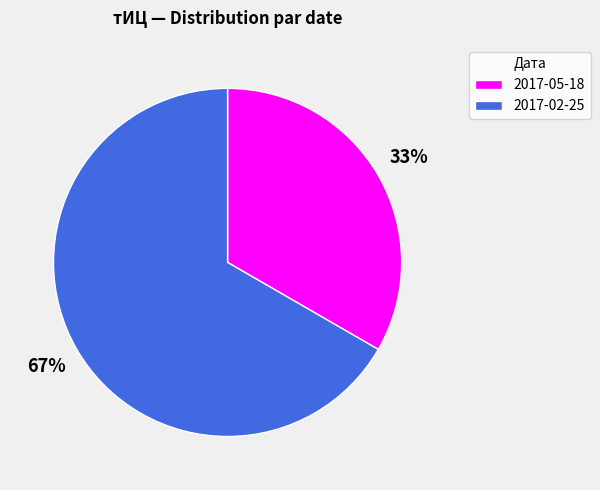

To the nearest percent, what portion does 2017-05-18 represent?

33%